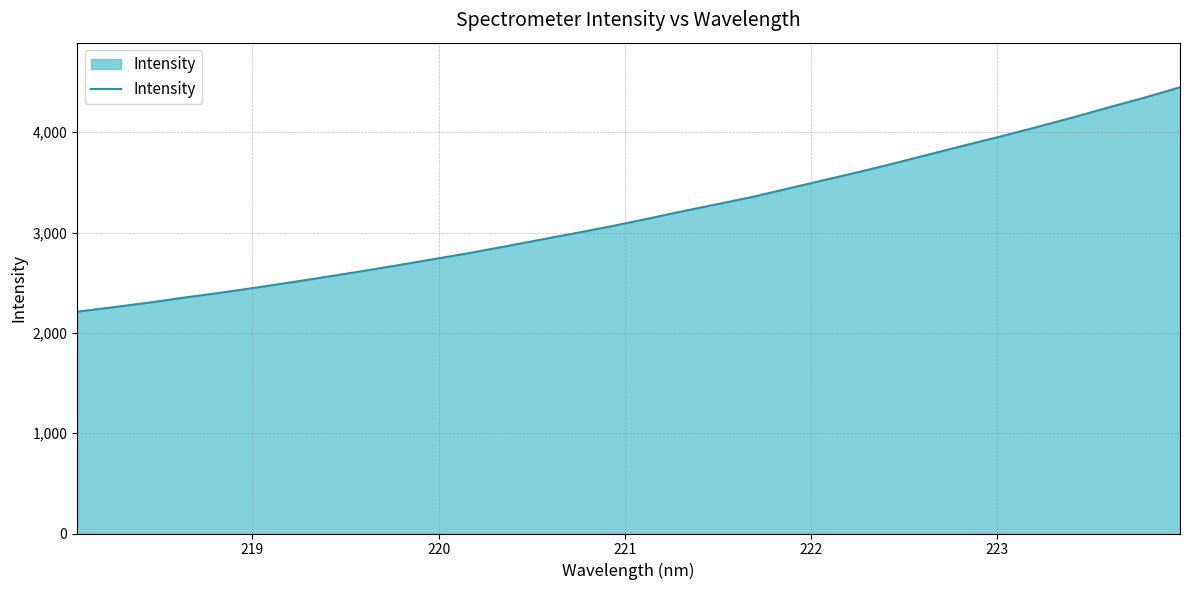

What is the smallest value displayed?

2211.3